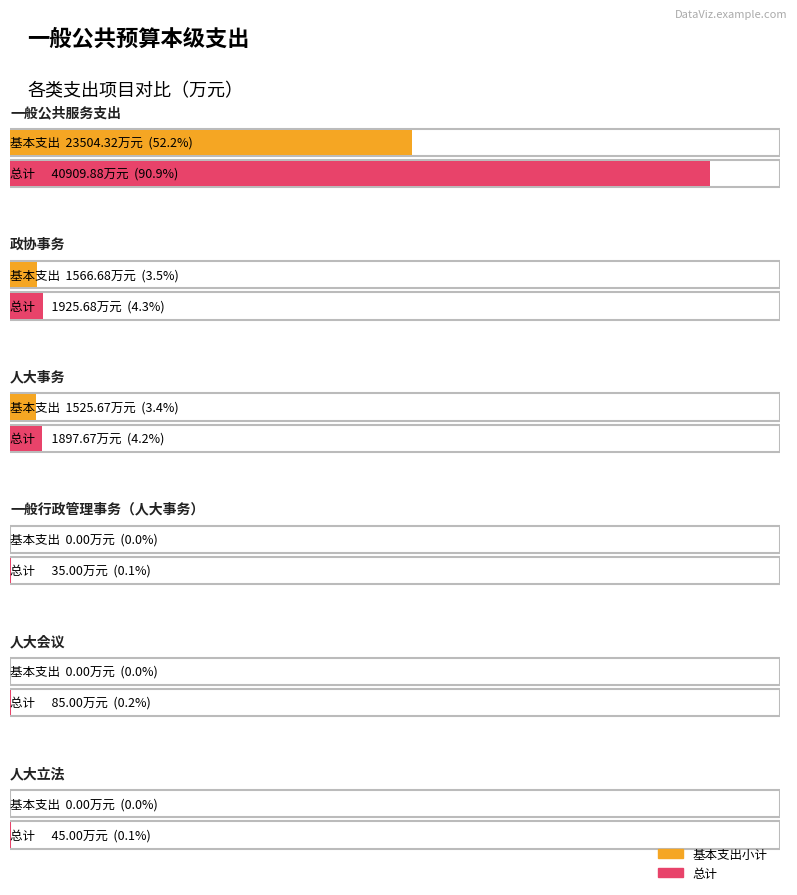

Reading right to left, transcribe all the data shown in this chart.

基本支出小计: 人大立法=0.0	人大会议=0.0	一般行政管理事务（人大事务）=0.0	人大事务=1525.7	政协事务=1566.7	一般公共服务支出=23504.3
总计: 人大立法=45.0	人大会议=85.0	一般行政管理事务（人大事务）=35.0	人大事务=1897.7	政协事务=1925.7	一般公共服务支出=40909.9